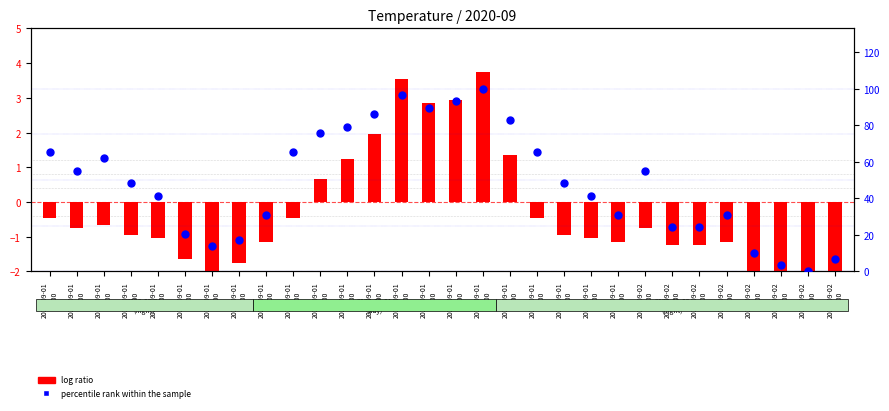

What are all the series names shown in the legend?

log ratio, percentile rank within the sample